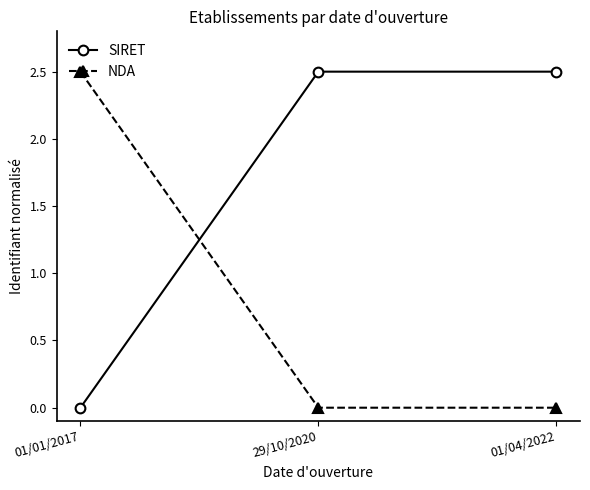

How many distinct data groups are displayed?

2